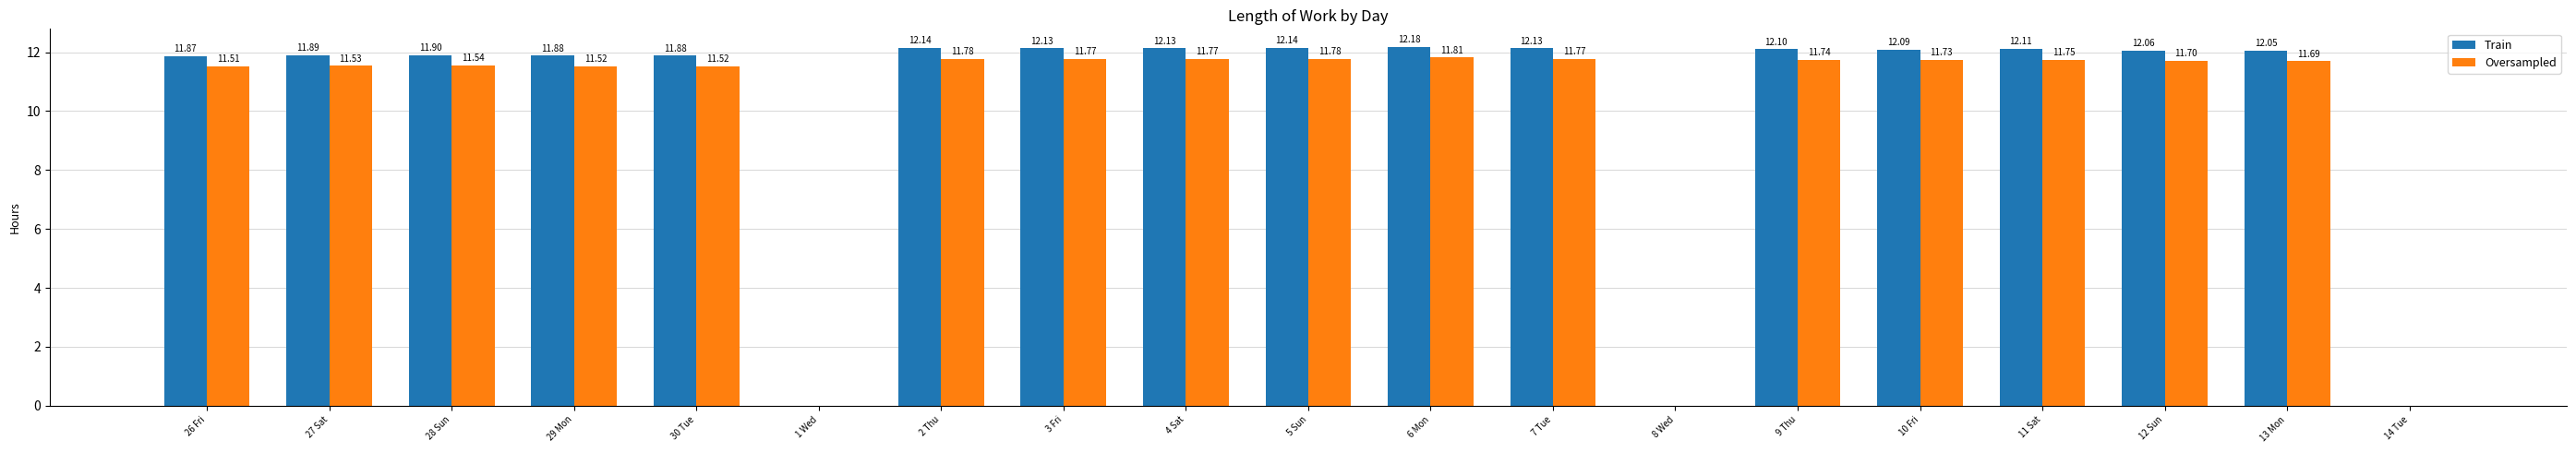

What is the sum of the Oversampled values at 5 Sun and 4 Sat?

23.5